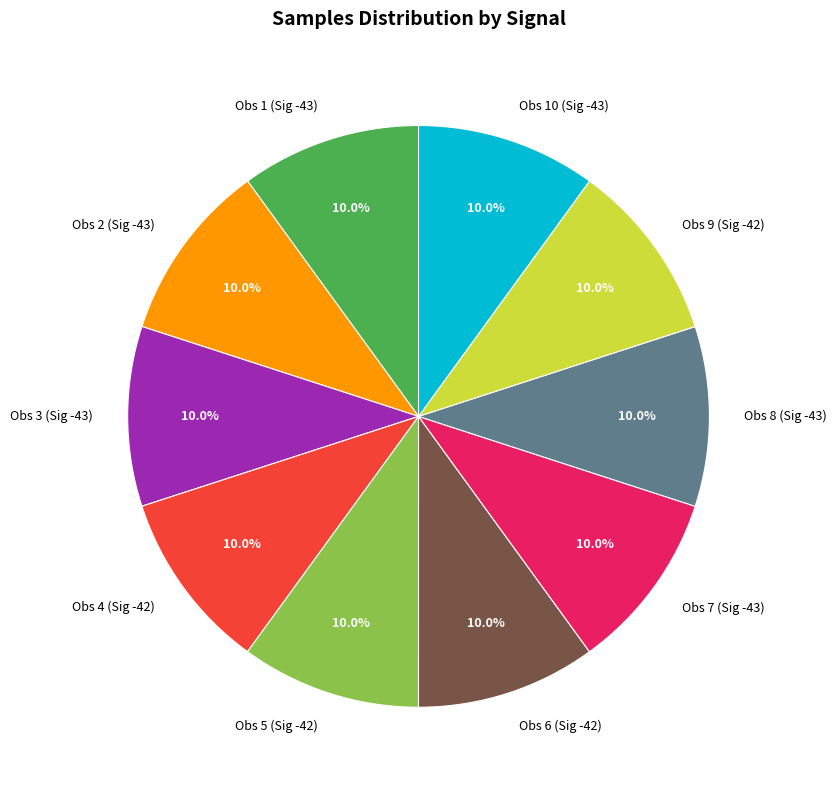

How much of the chart is everything except Obs 2 (Sig -43)?

90.0%